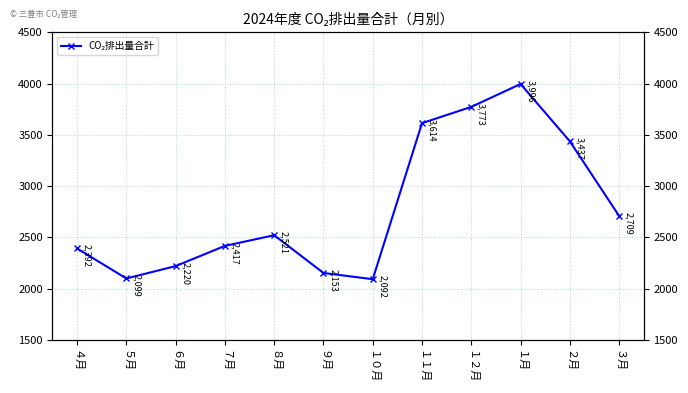

What is the difference between the maximum and minimum values?

1904